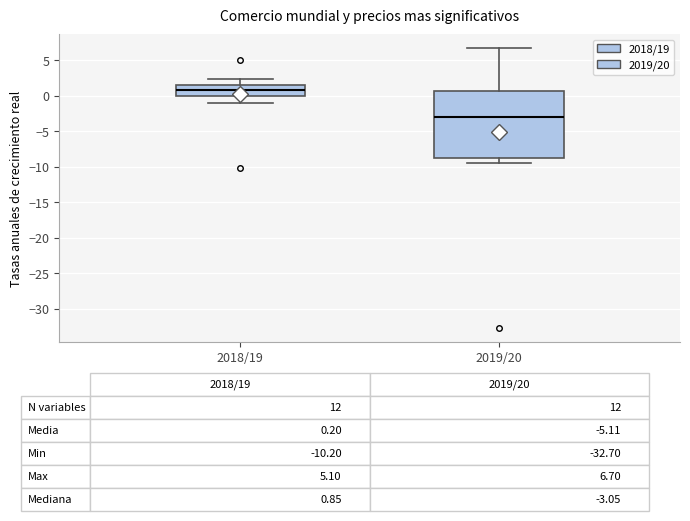

Which box is the tallest, from its lower edge to its upper edge?

2019/20